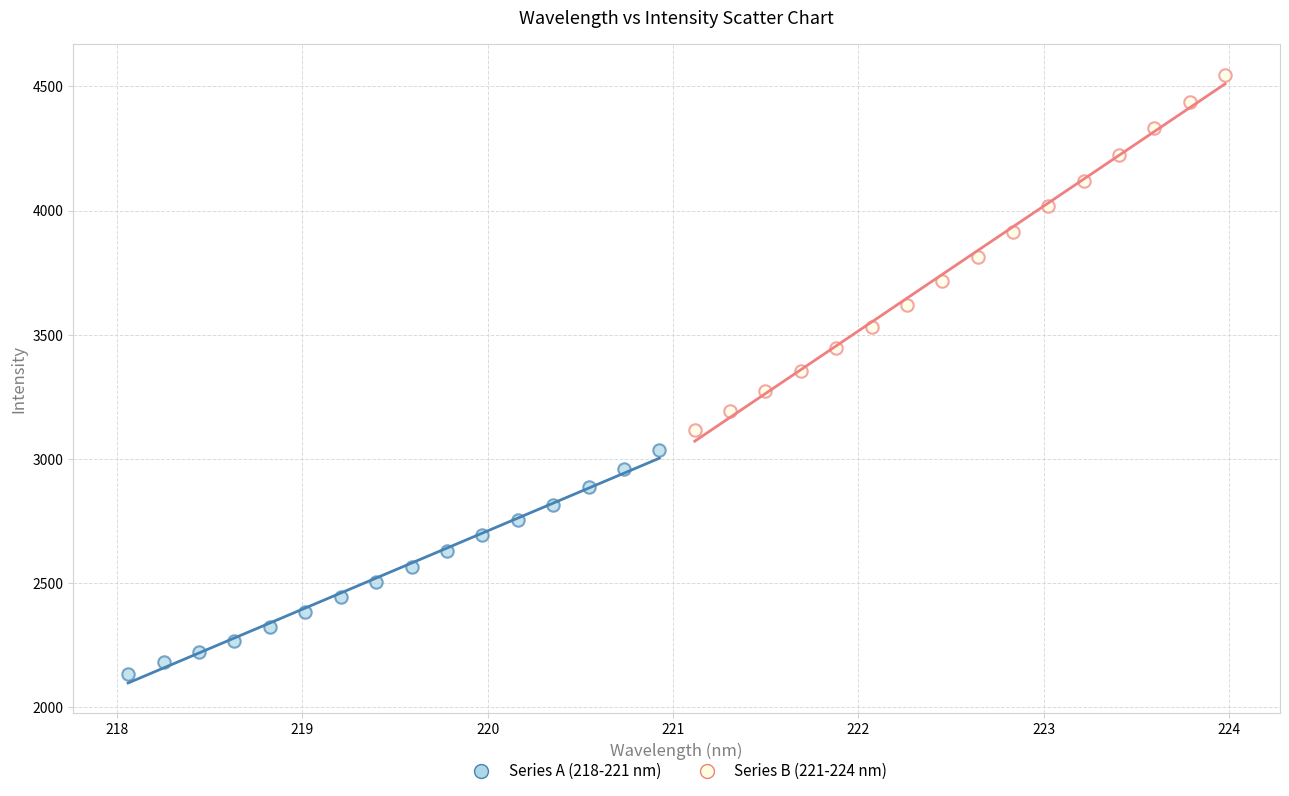

Which series contains the highest Y value?

Series B (221-224 nm)